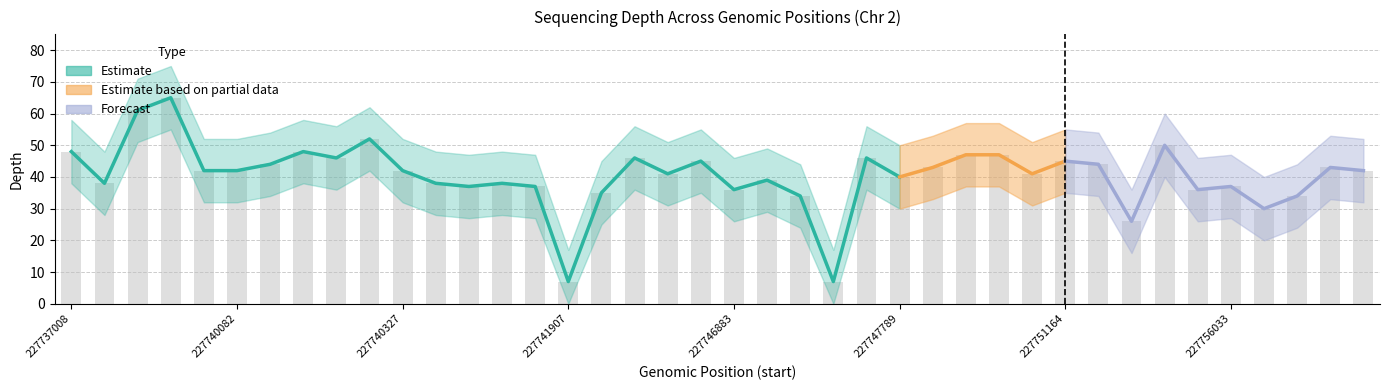

List the labels in order of depth value, largest first.

227738232, 227738207, 227740143, 227755375, 227737008, 227740859, 227750108, 227750431, 227741432, 227742865, 227747754, 227745912, 227751164, 227740117, 227751313, 227749095, 227756675, 227738424, 227740082, 227740327, 227756702, 227743228, 227750627, 227747789, 227747246, 227737333, 227737608, 227741042, 227737604, 227741492, 227756033, 227746883, 227756030, 227742367, 227747313, 227756639, 227756298, 227752190, 227741907, 227747544